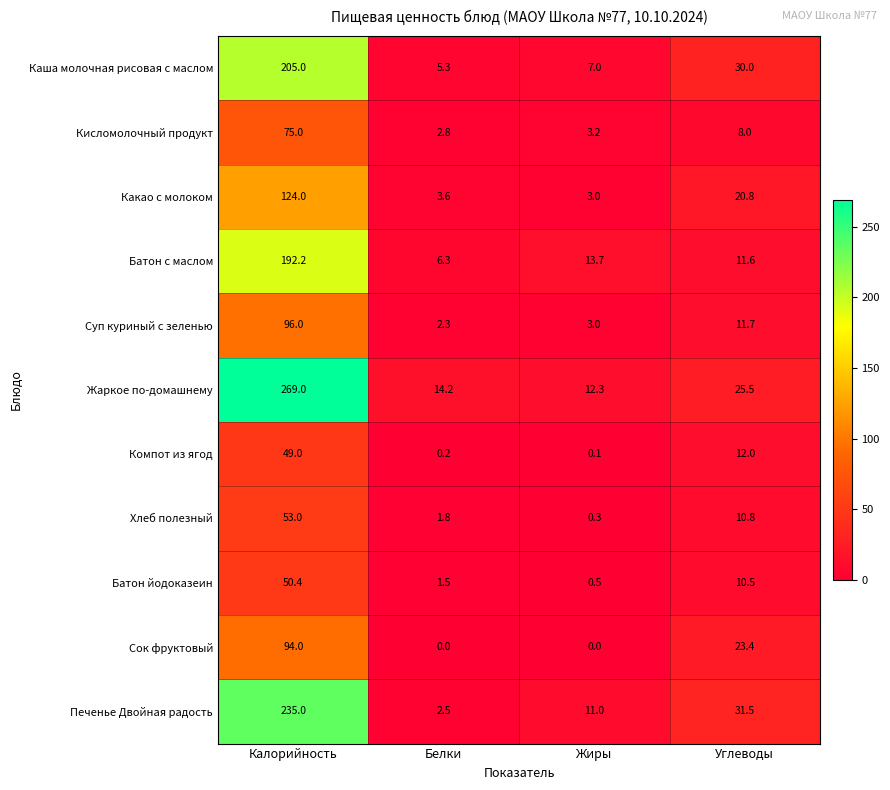

Count the number of categories in the chart.

4